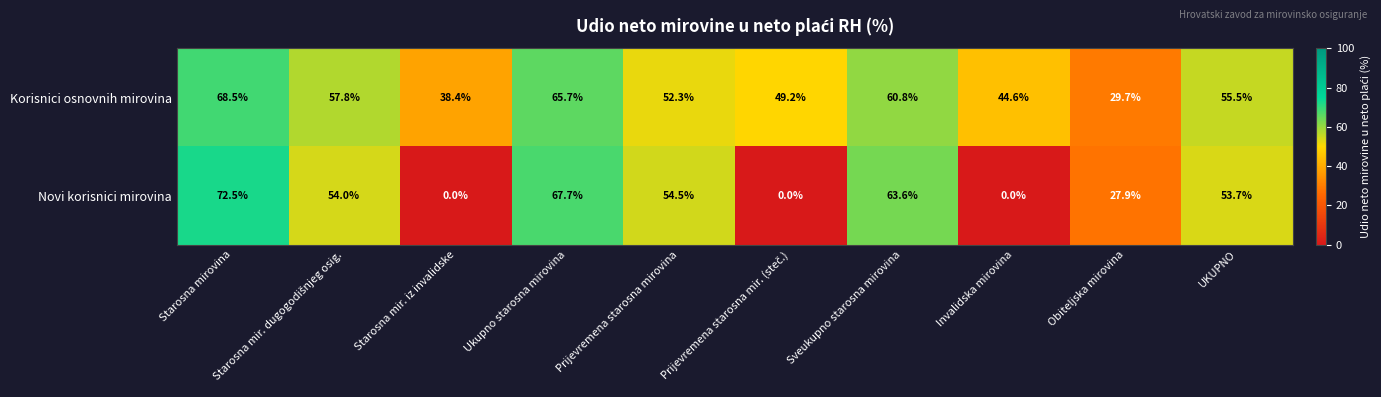

Rank the series by their maximum value, from highest to lowest.

Novi korisnici mirovina, Korisnici osnovnih mirovina